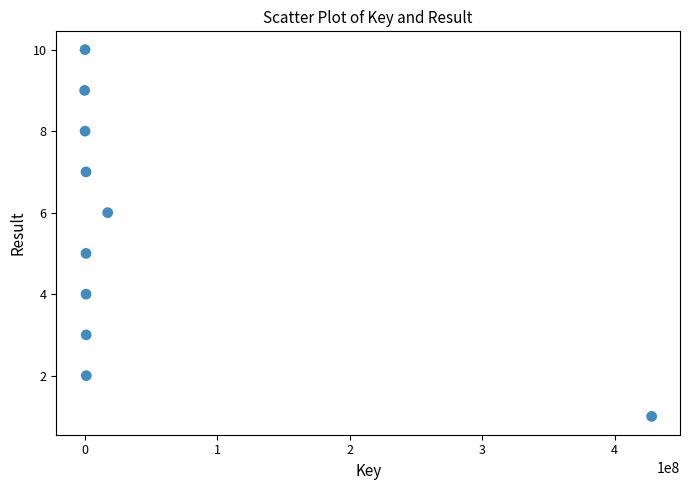

What is the range of X values (max minus min)?

427852688